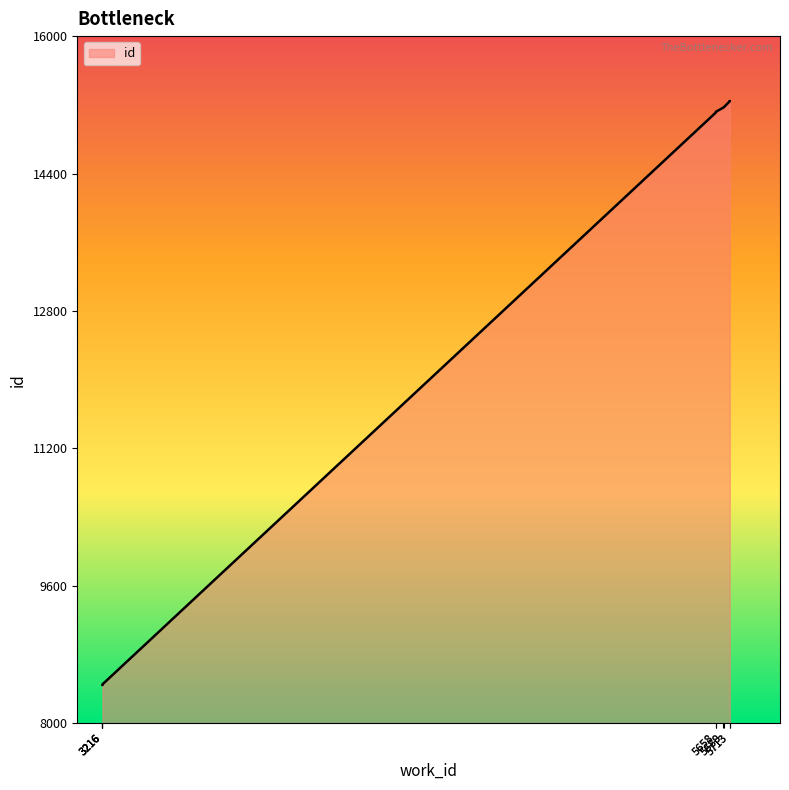

What is the average value?

12484